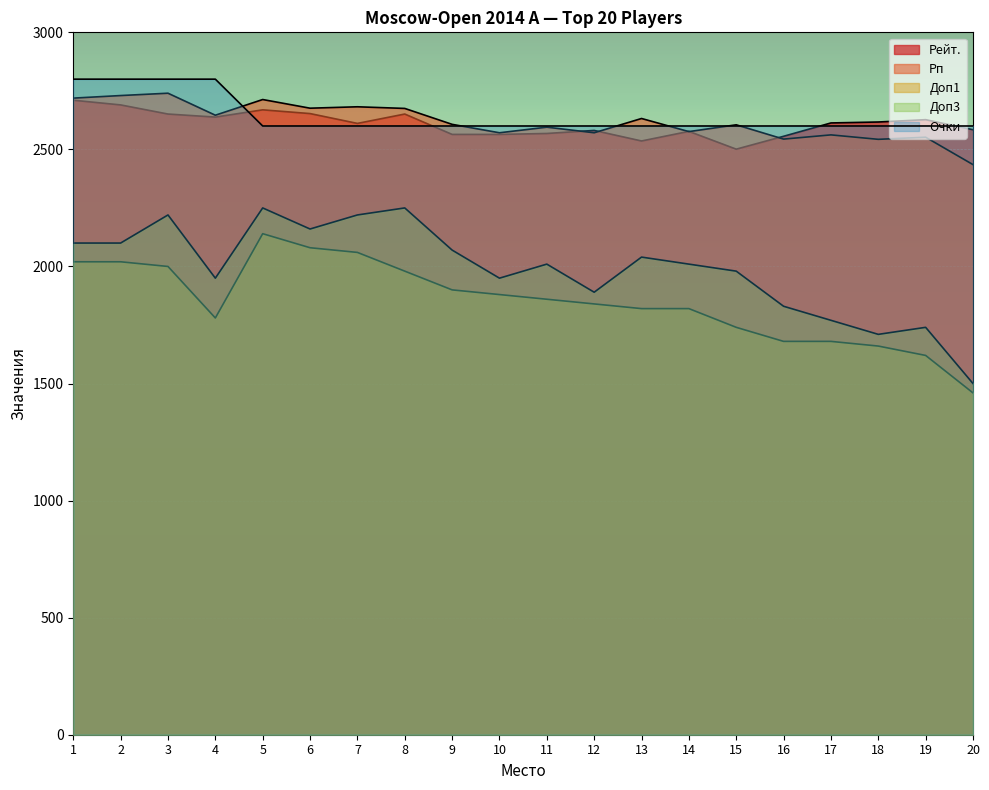

List the series in order of their peak value, lowest first.

Доп1, Доп3, Рейт., Рп, Очки